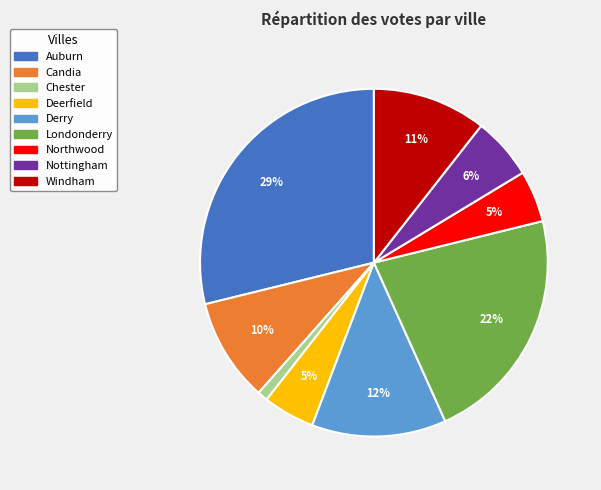

Count the number of slices in the pie.

9